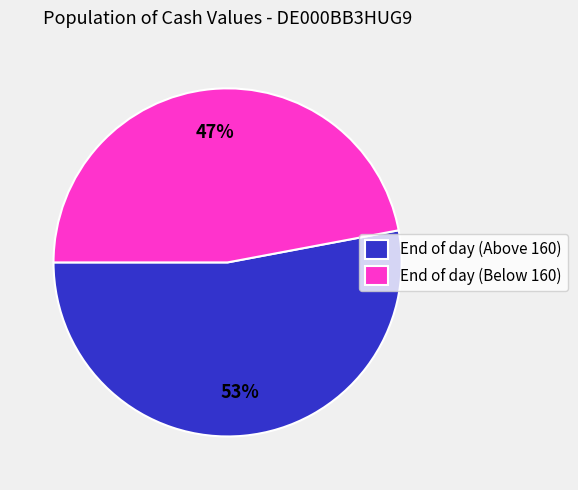

To the nearest percent, what is the average slice percentage?

50%